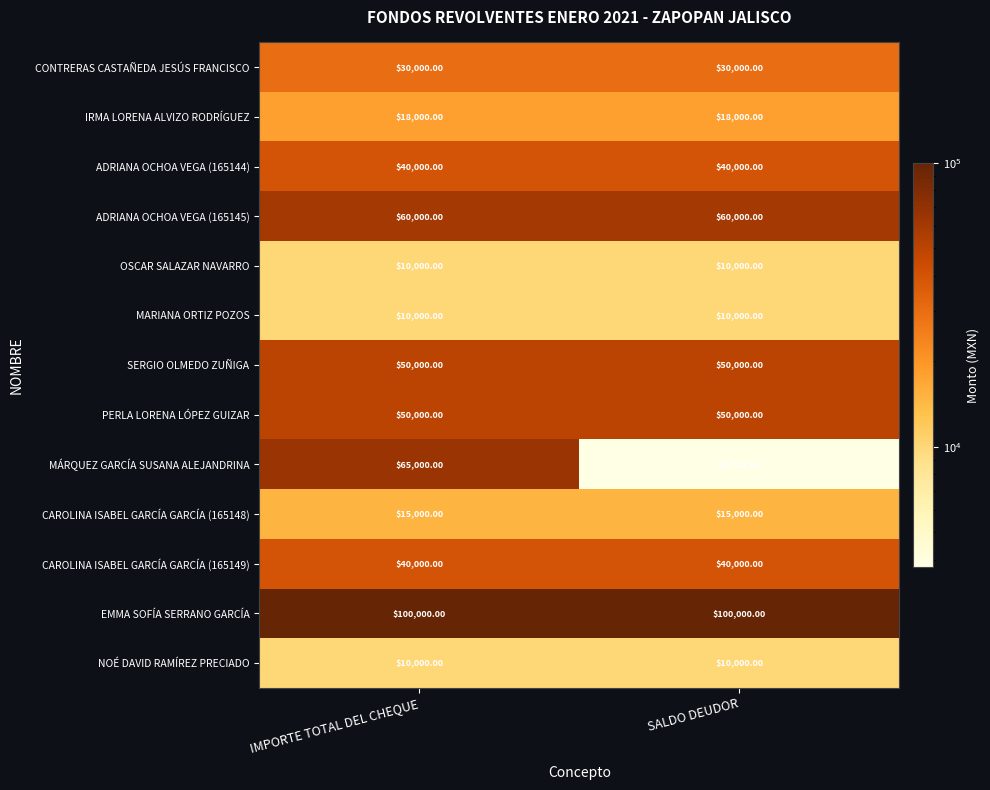

Which series has the largest total across all categories?

EMMA SOFÍA SERRANO GARCÍA